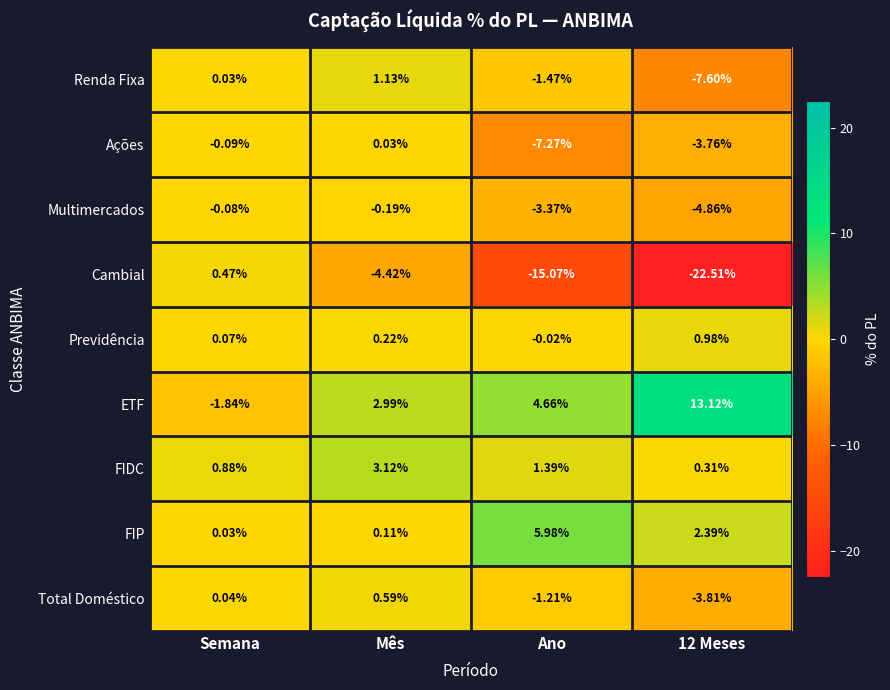

Which series has the largest total across all categories?

ETF